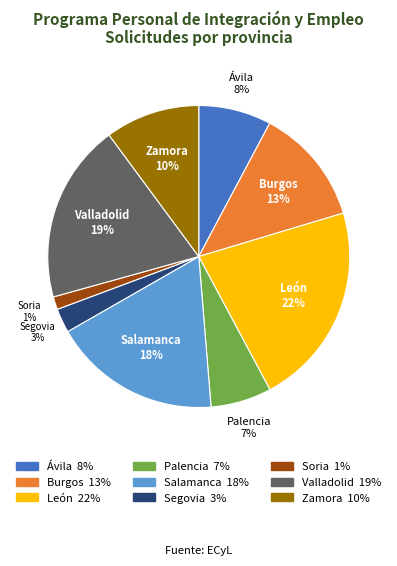

Which category has the biggest portion of the pie?

León